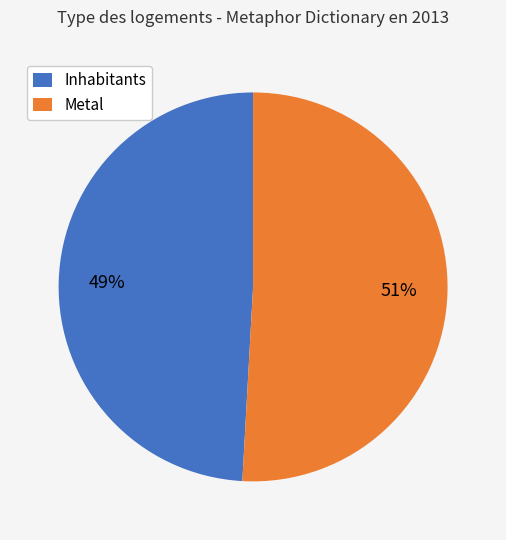

True or false: Metal accounts for 41% of the total.

False